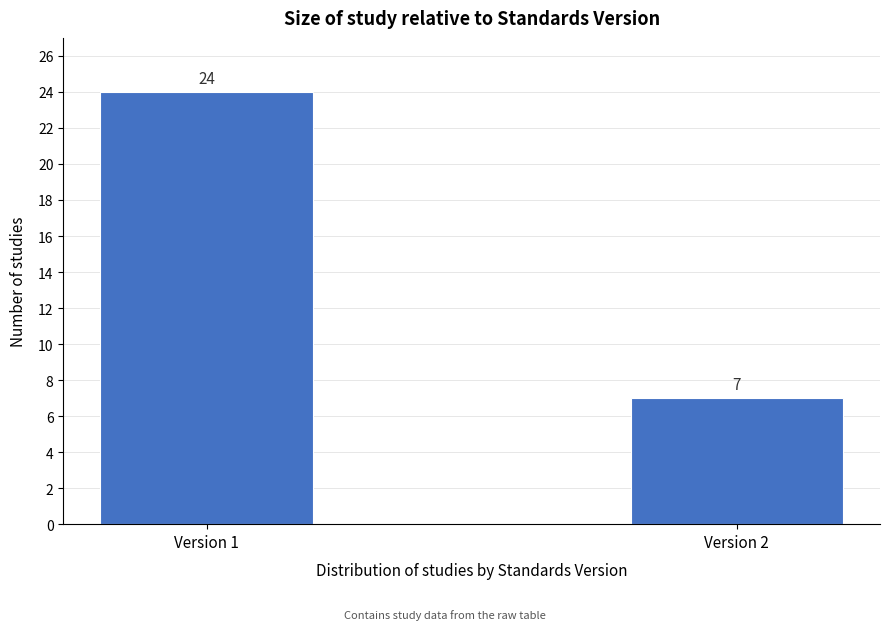

Reading left to right, transcribe all the data shown in this chart.

Version 1=24	Version 2=7